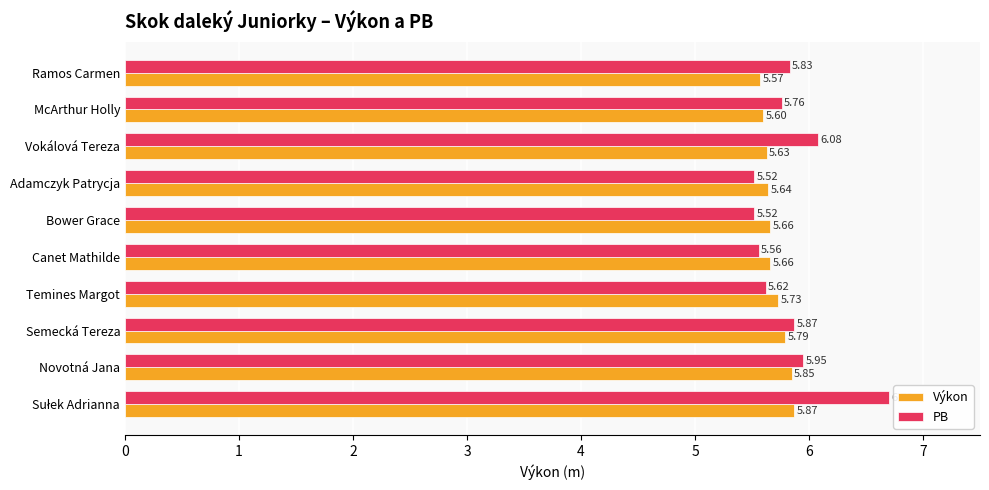

Which series has the largest total across all categories?

PB